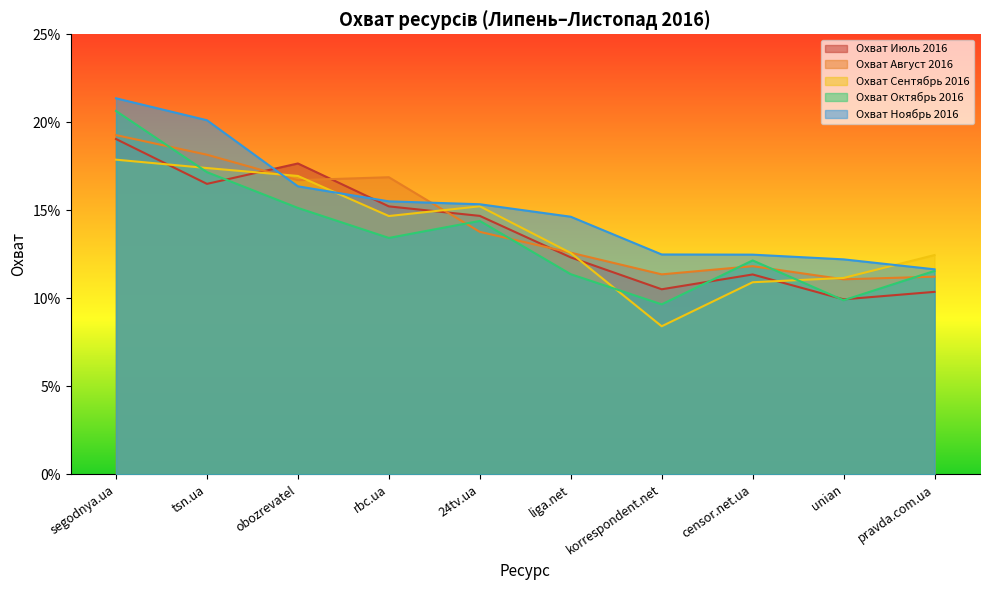

True or false: Охват Ноябрь 2016 has more than 1 points higher than both neighbors.

False